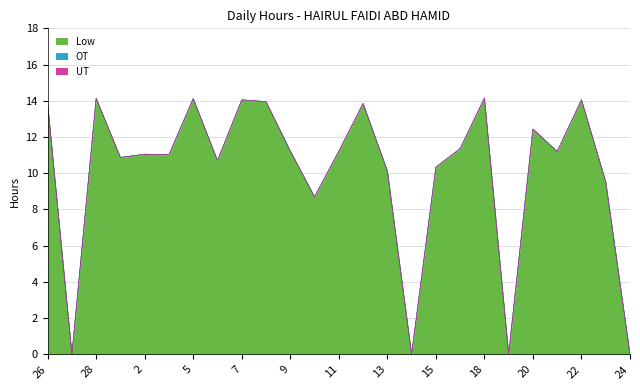

At which label does Low reach its minimum?

27